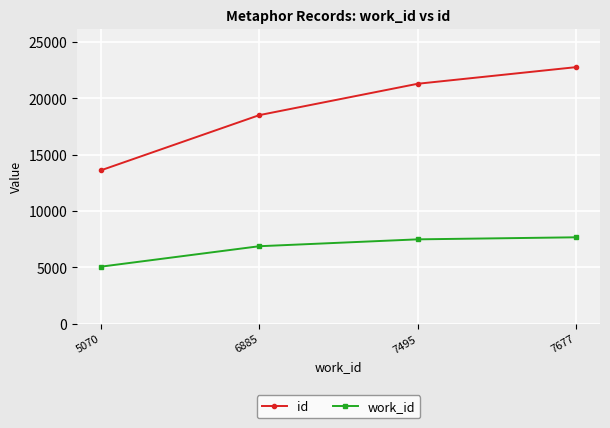

True or false: work_id has a value of 7495 at 7495.

True